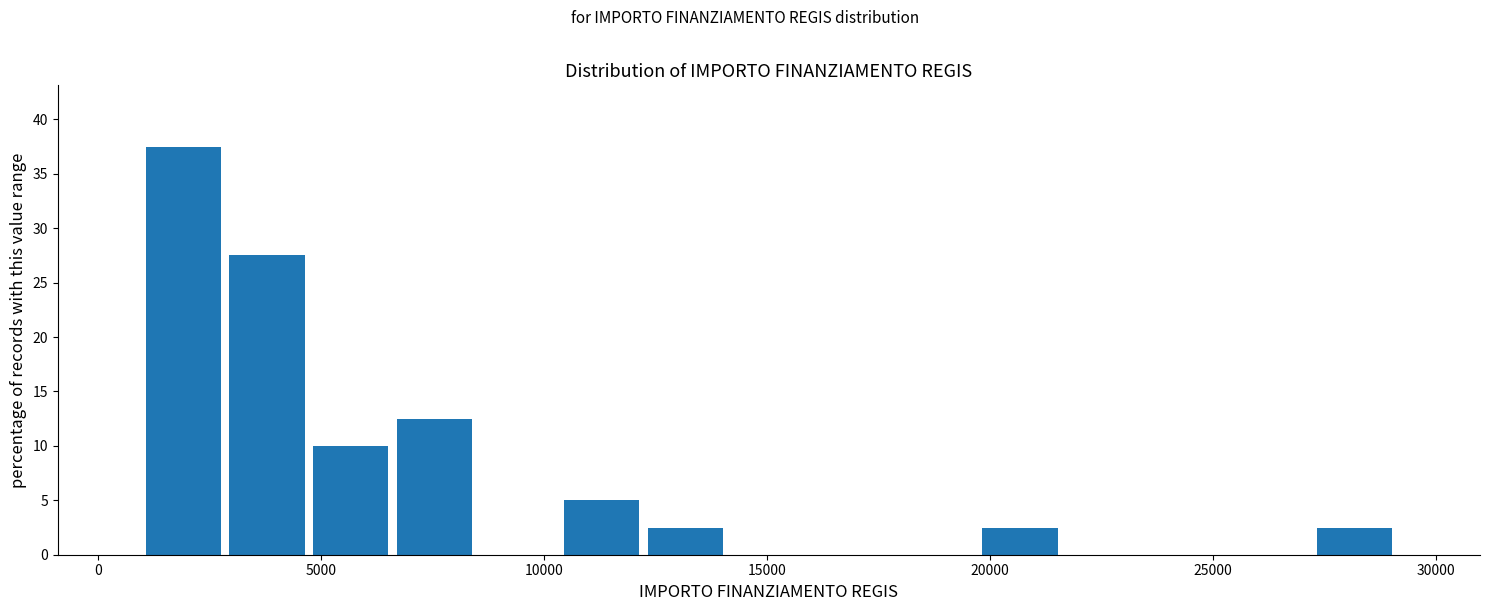

Around what value on the x-axis is the tallest bar? Give the approximate position of its centre, as read against the axis.

2000